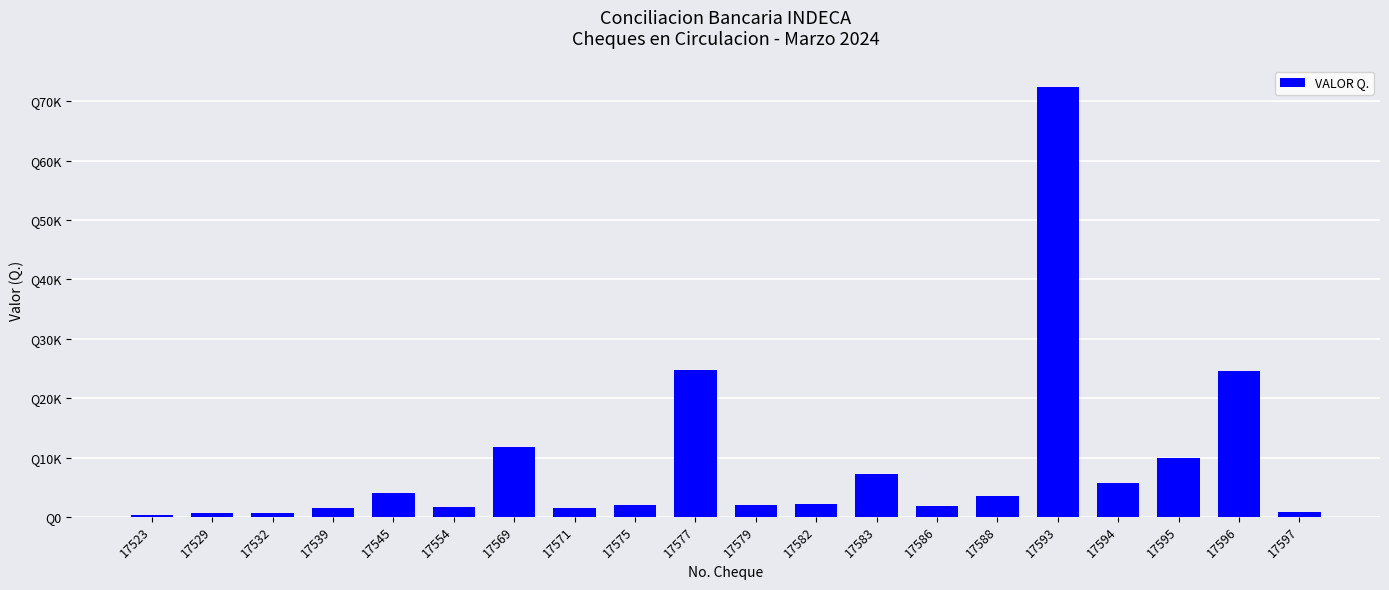

What is the minimum value shown in the chart?

383.1